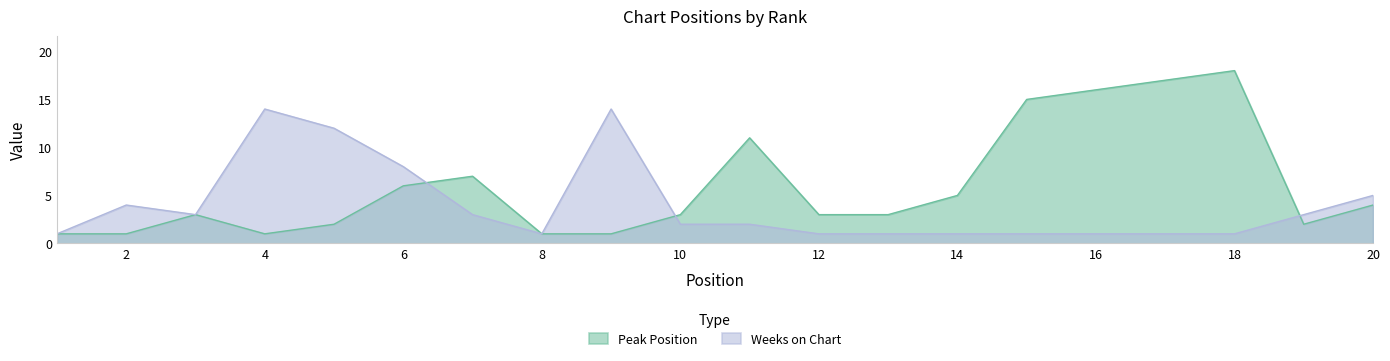

At which category does Peak Position reach its first local peak?

3